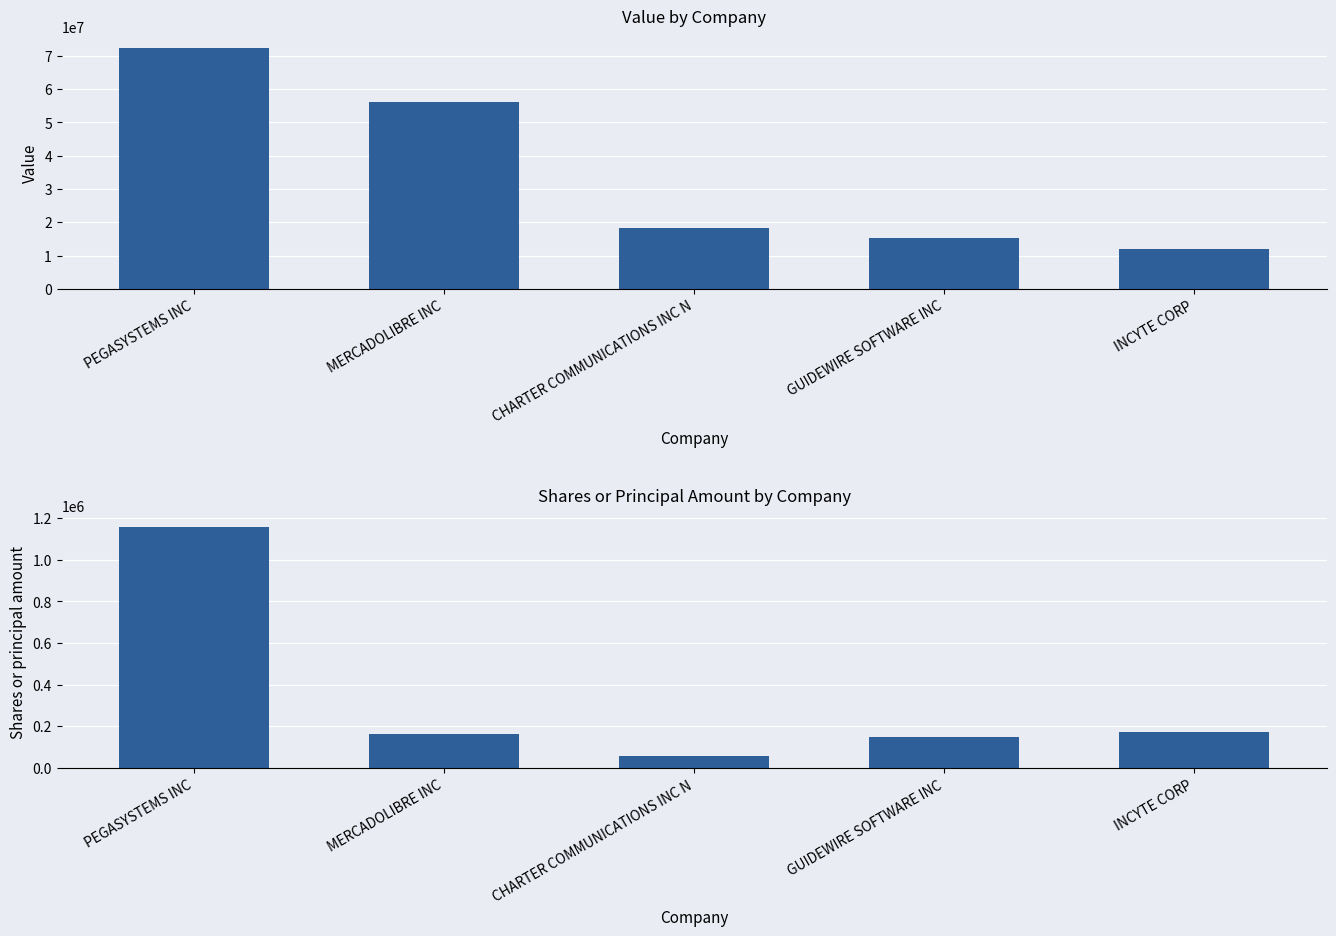

The Value series shows 72303000 at PEGASYSTEMS INC. True or false?

True